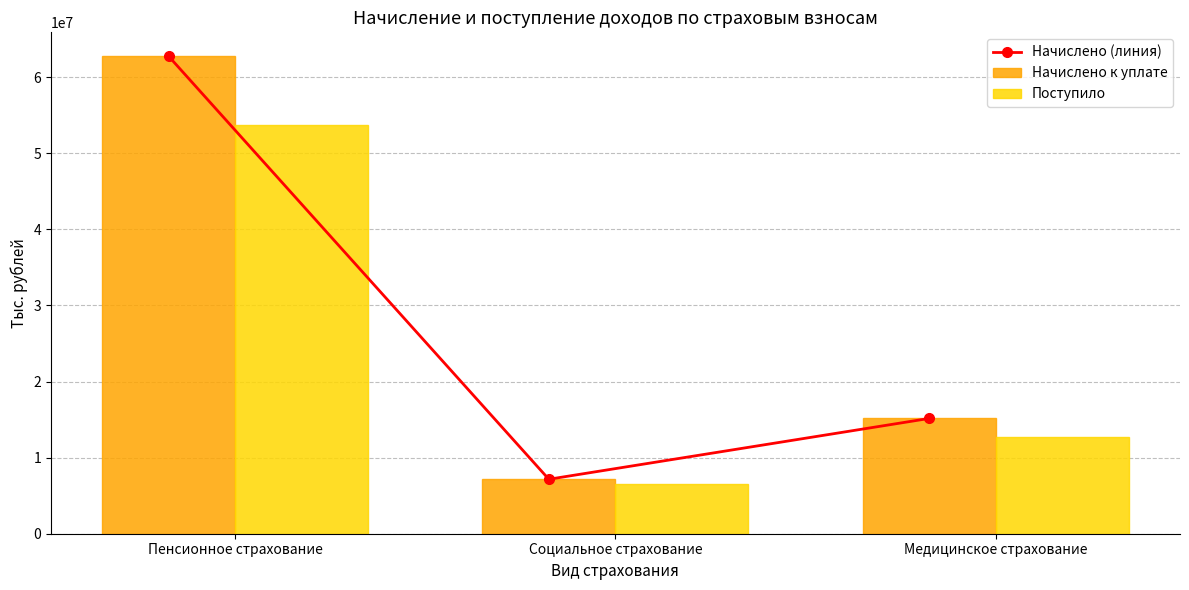

What is the maximum value shown in the chart?

62754423